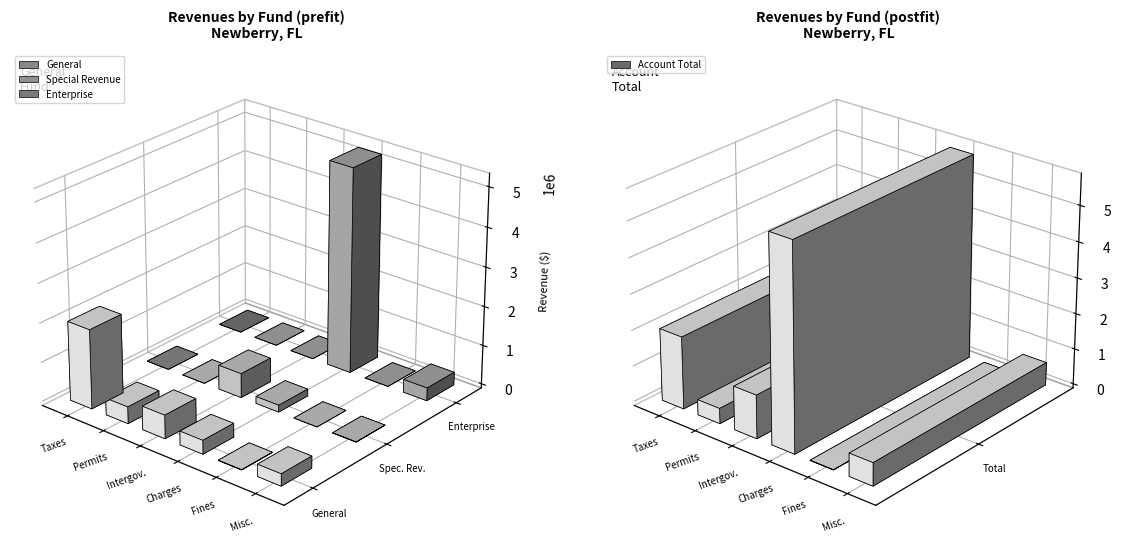

Which category has the highest value across all series?

Charges for Services